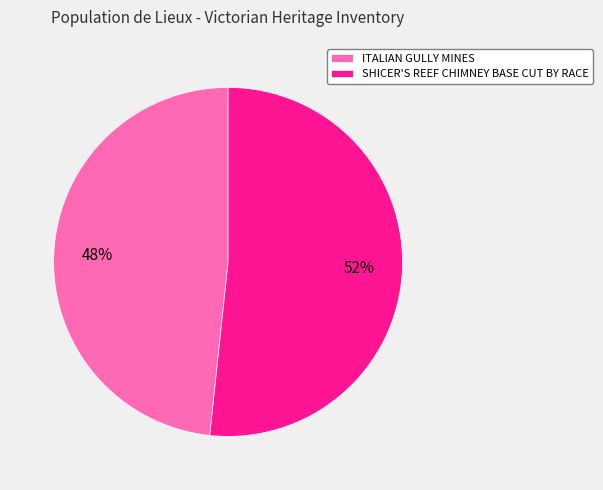

The SHICER'S REEF CHIMNEY BASE CUT BY RACE slice represents 41% of the pie. True or false?

False